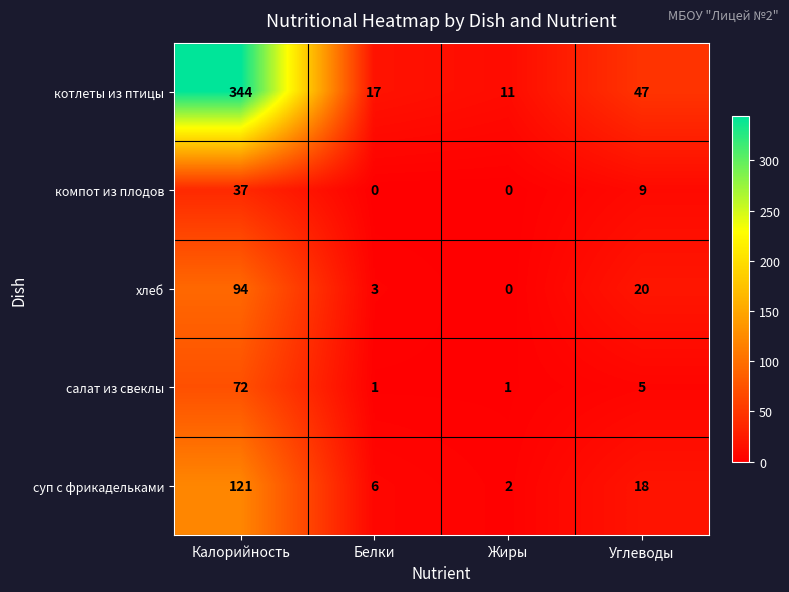

What is the difference between the котлеты из птицы values at Белки and Жиры?

6